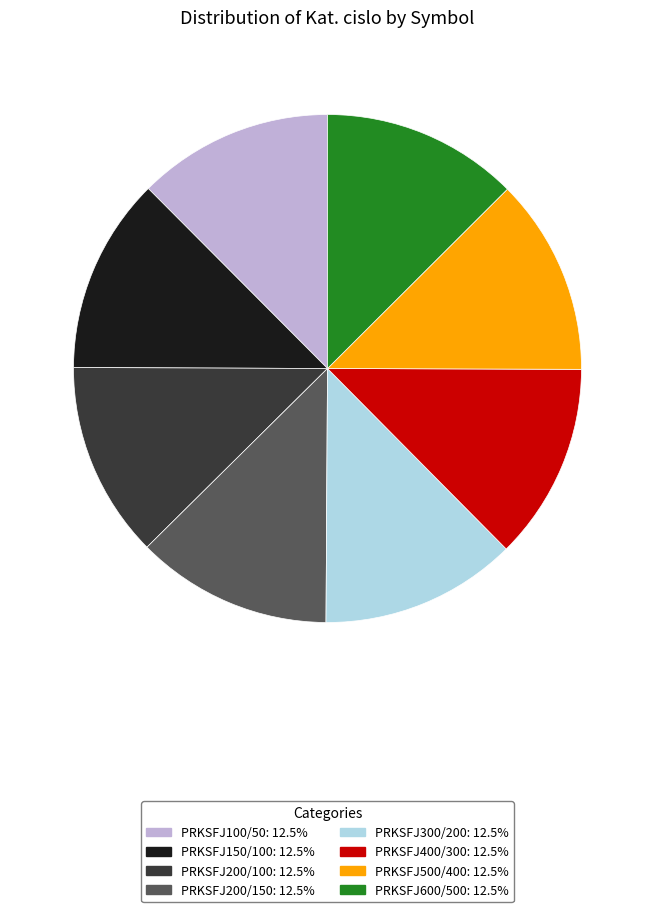

What is the ratio of the value at PRKSFJ150/100 to the value at PRKSFJ600/500?

1.0